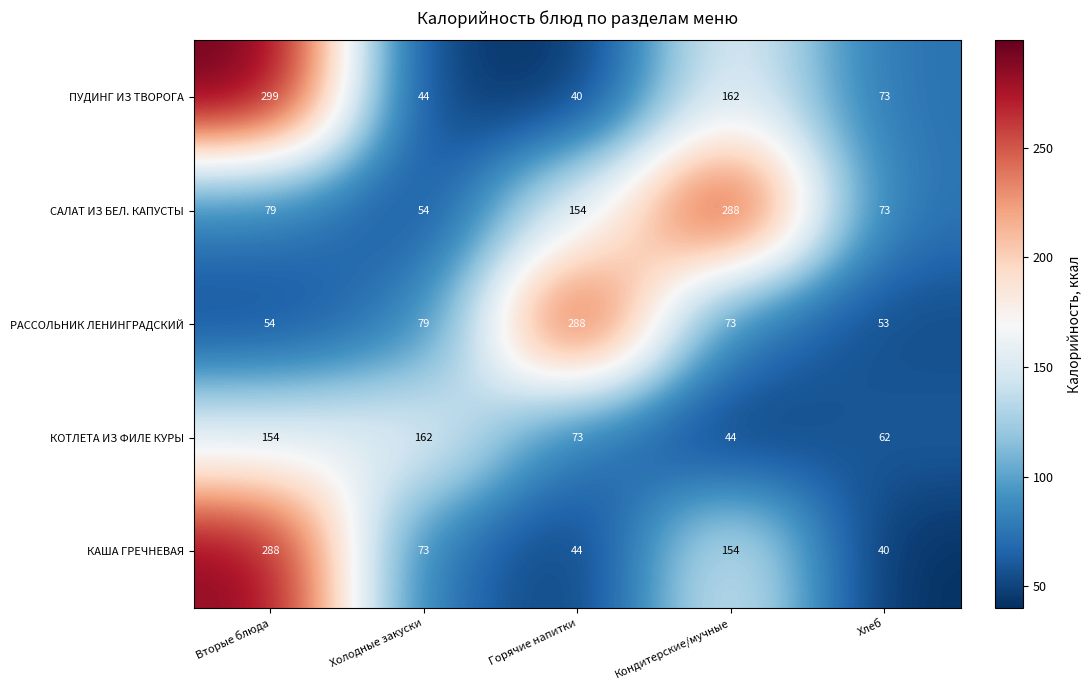

Read the КАША ГРЕЧНЕВАЯ value at Кондитерские/мучные.

154